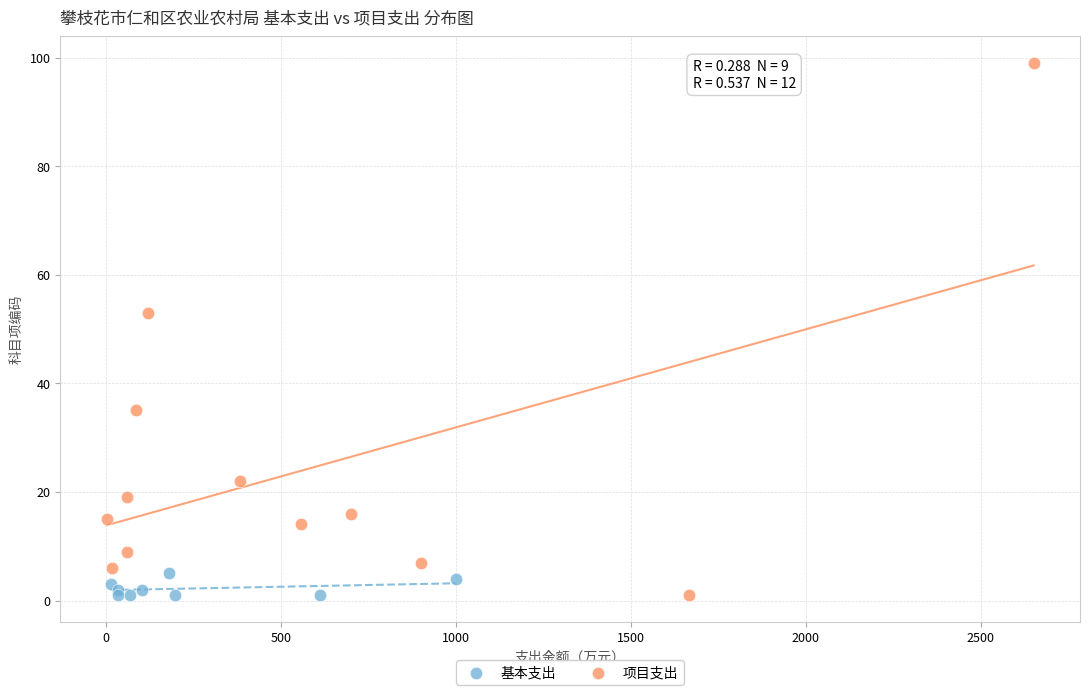

What are all the series names shown in the legend?

基本支出, 项目支出